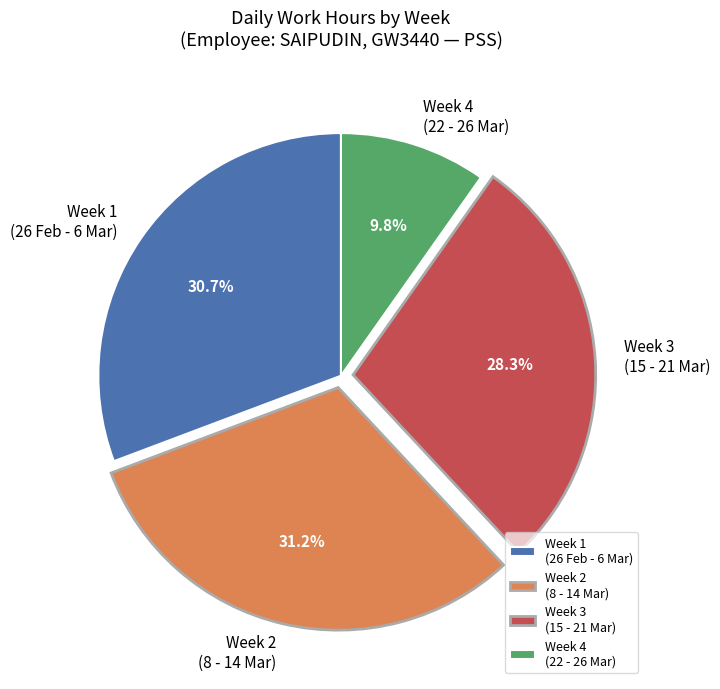

Which category has the smallest portion of the pie?

Week 4 (22 - 26 Mar)